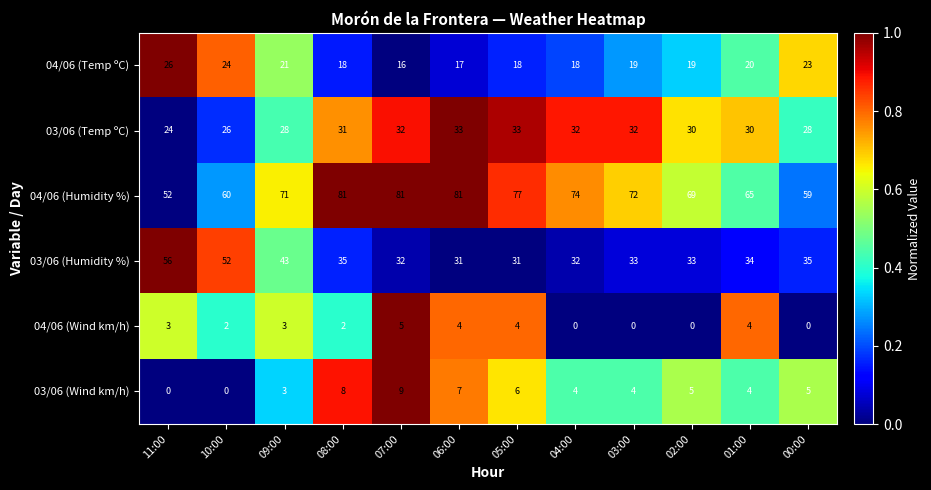

What is the maximum value shown in the chart?

81